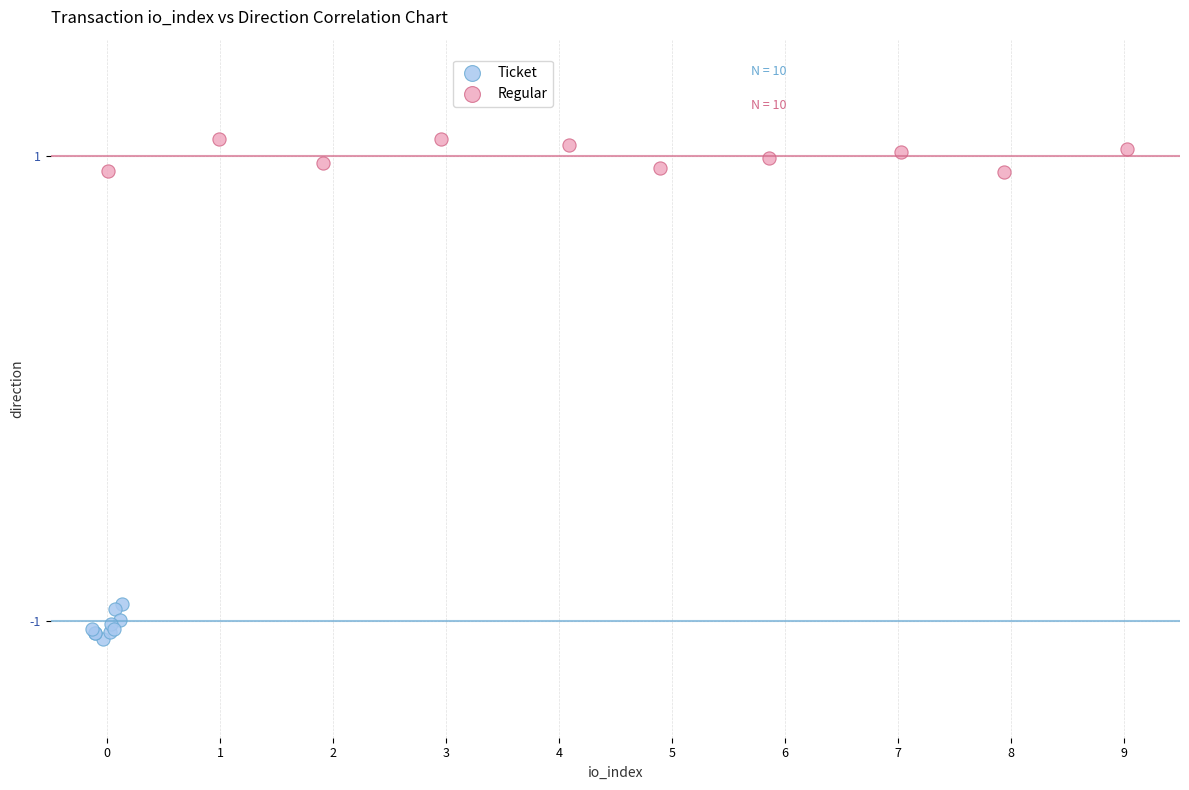

Which series contains the highest Y value?

Regular